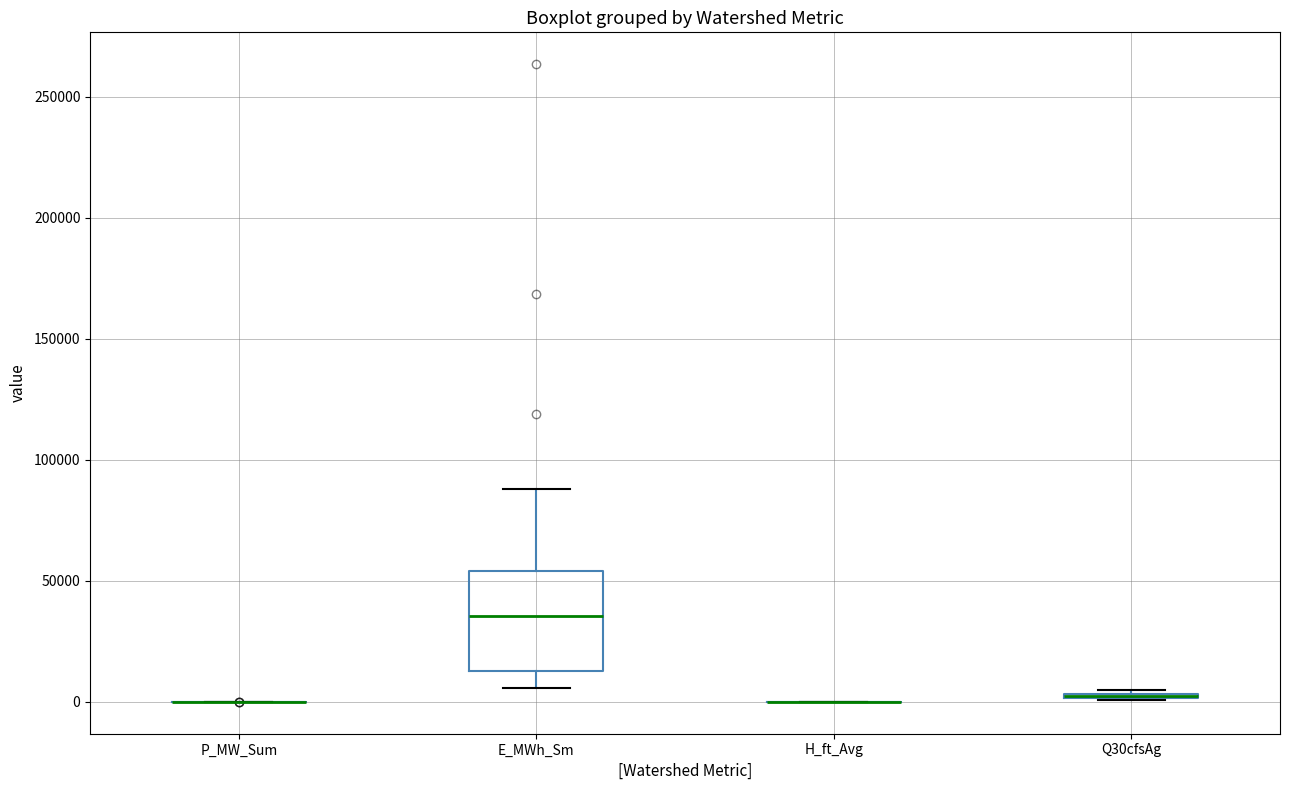

Comparing the boxes themselves (not the whiskers), which one is the tallest?

E_MWh_Sm